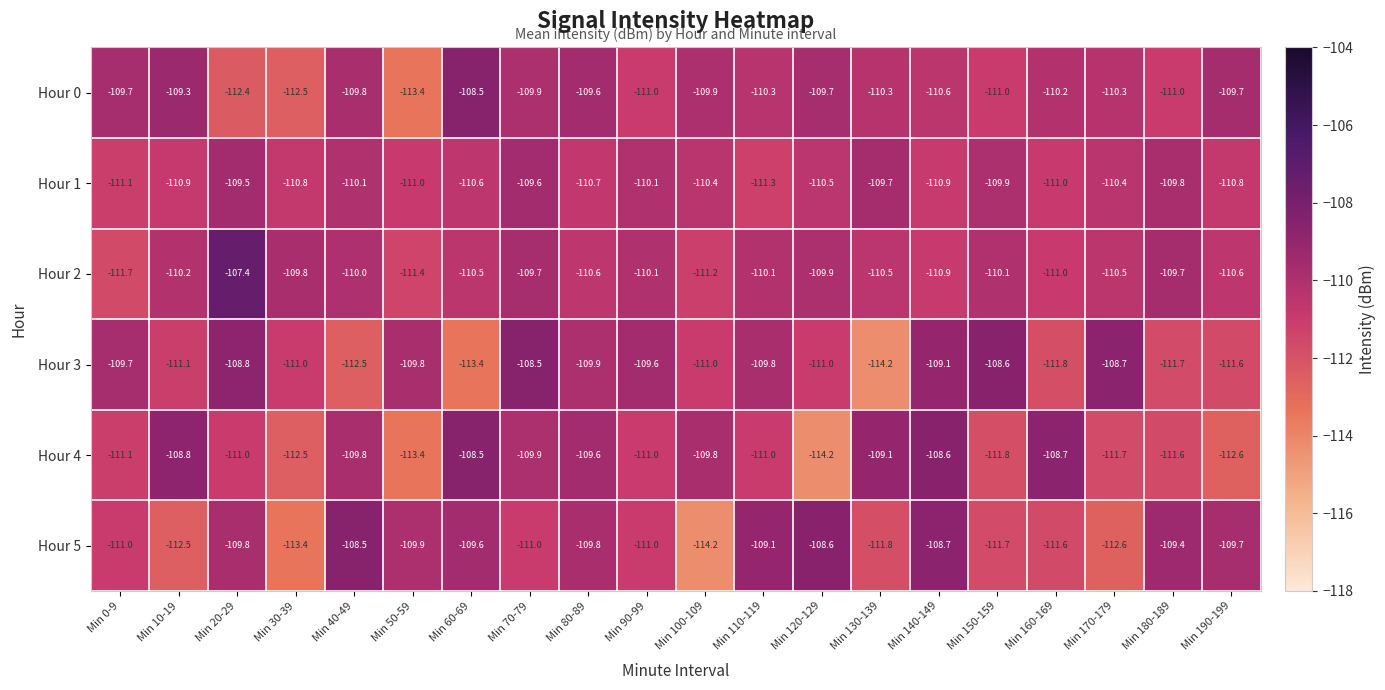

True or false: Hour 1 has a value of -111.3 at Min 110-119.

True